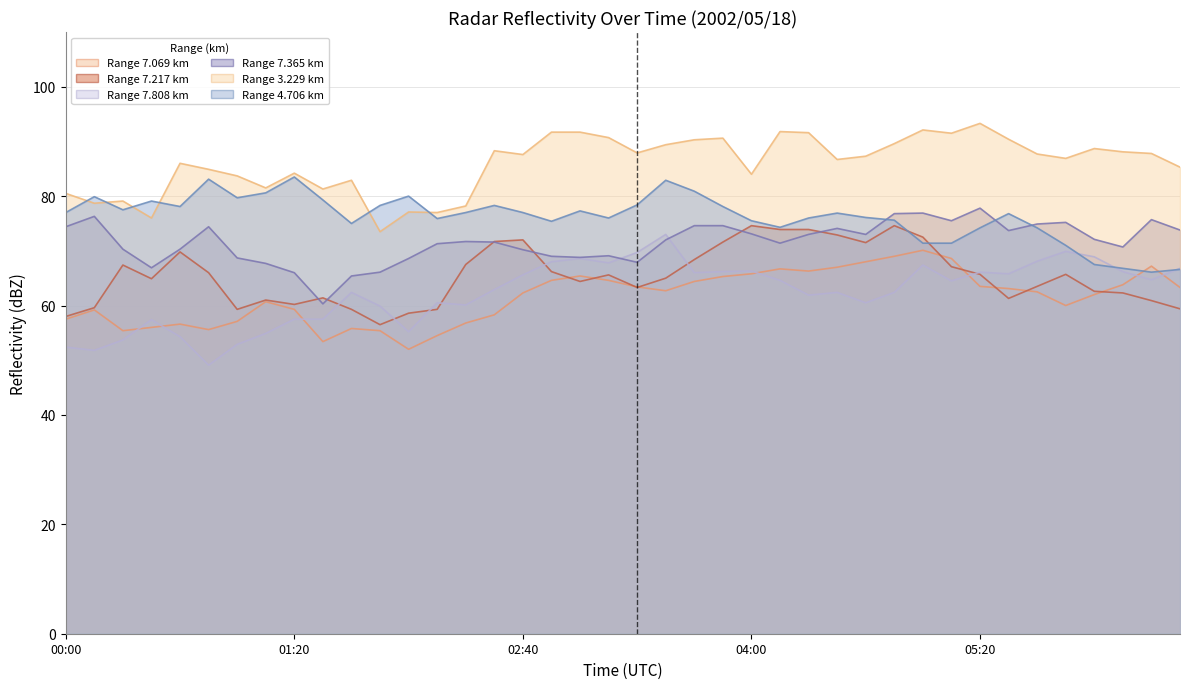

Count the number of categories in the chart.

40